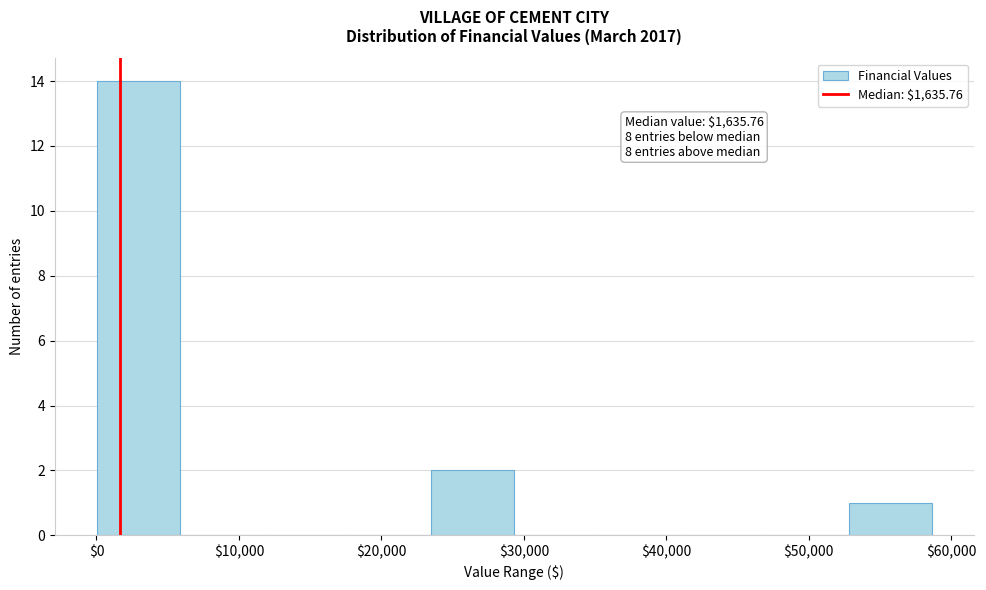

Over which range of the x-axis is the bar tallest?

0 to 6000